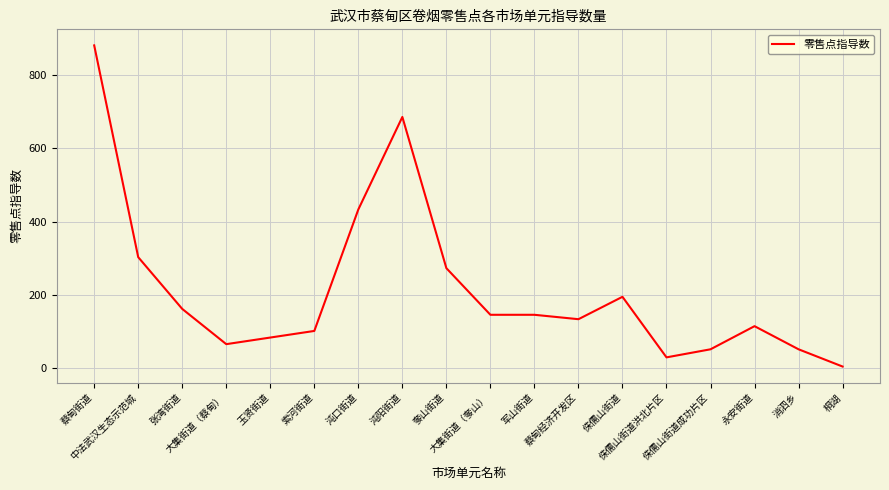

Approximately how many times larger is the value at 蔡甸经济开发区 compared to 桐湖?

26.8